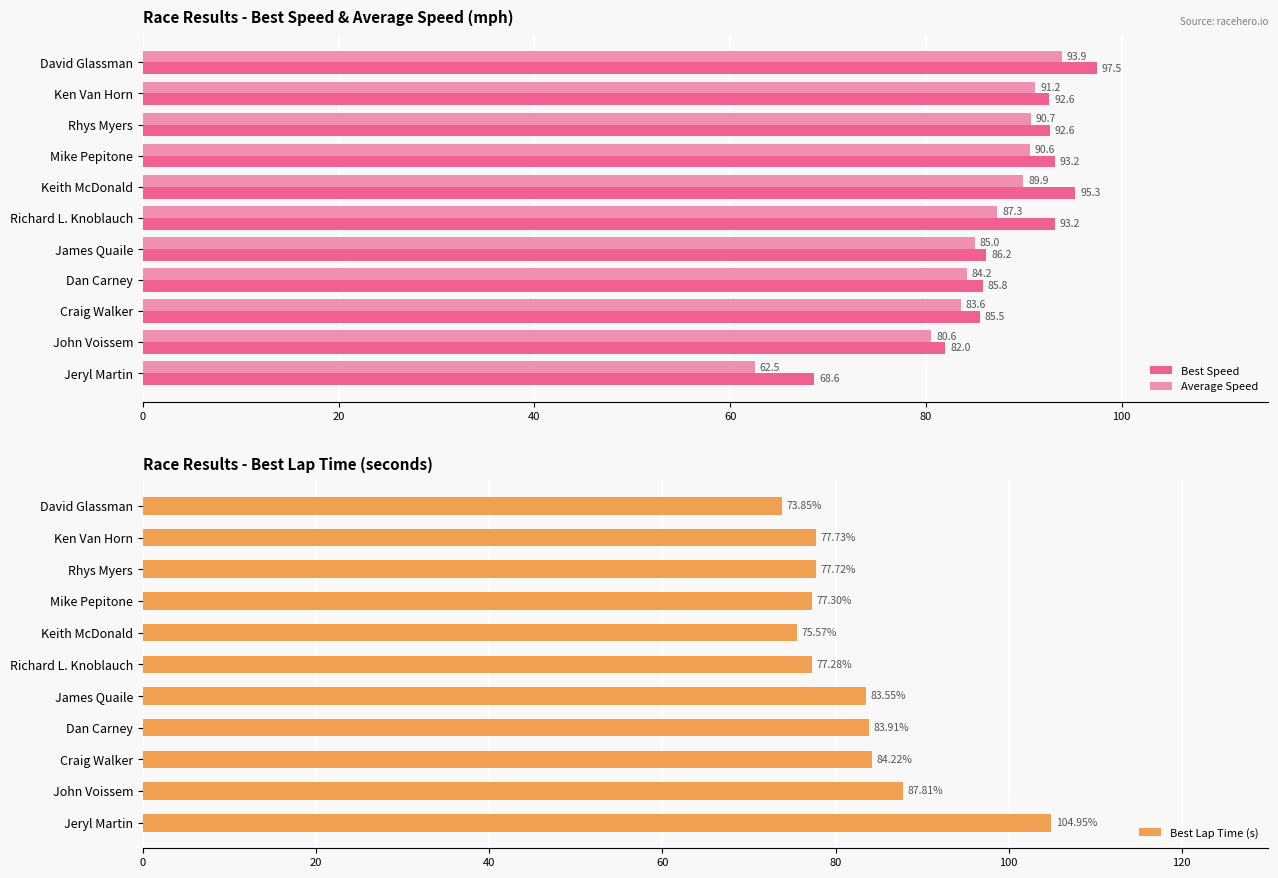

What is the average value of the Best Lap Time (s) series?

82.2